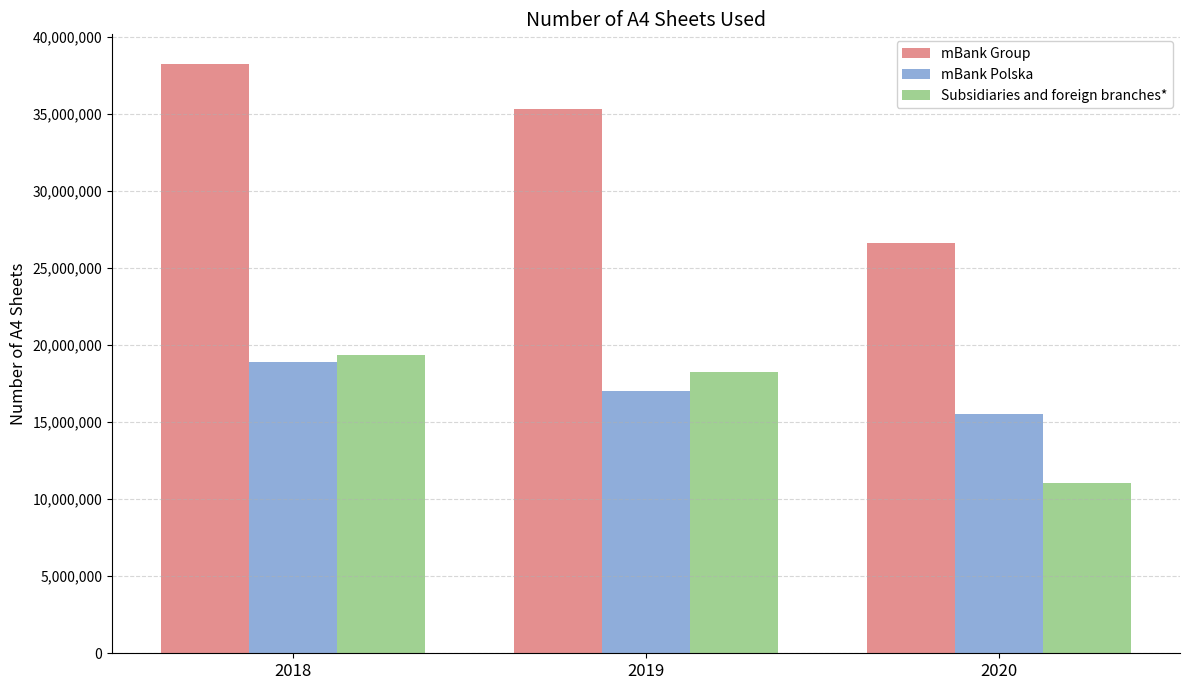

Which series has the widest spread of values?

mBank Group